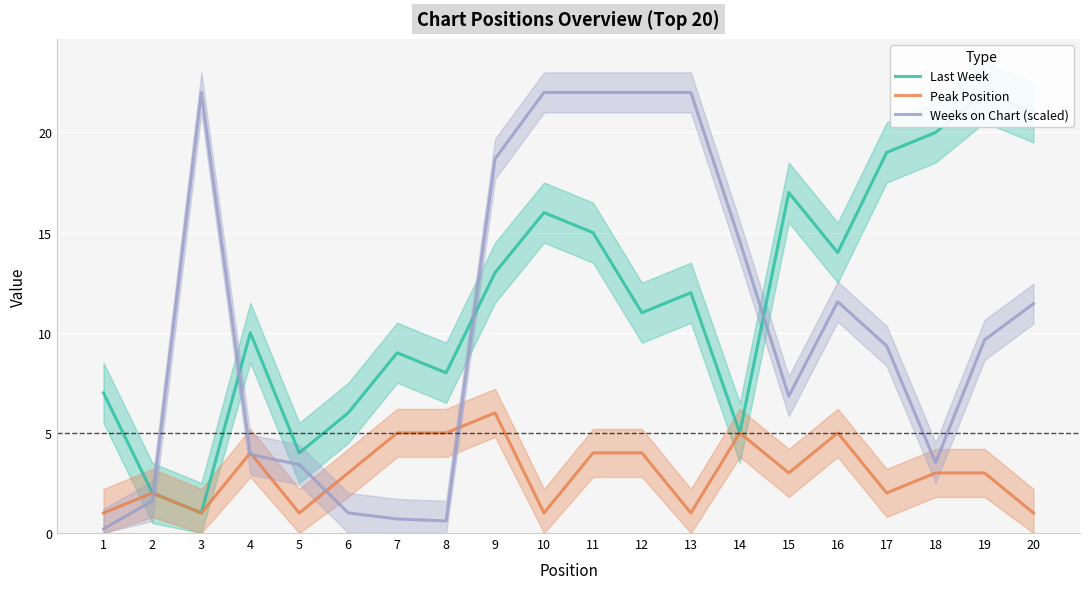

Which category has the highest value in the Weeks on Chart (scaled) series?

3